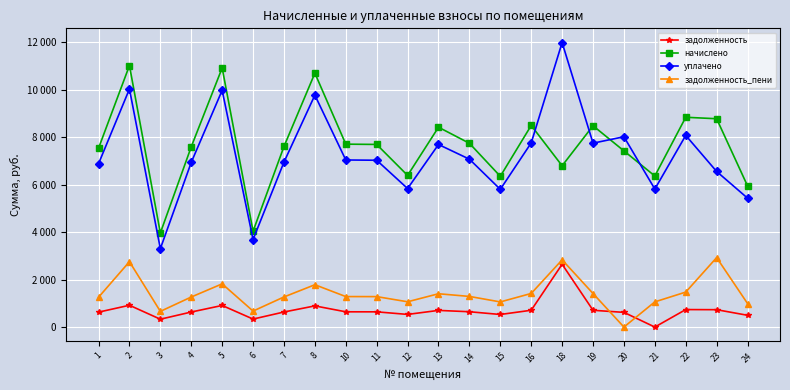

True or false: задолженность_пени has more than 2 interior local peaks.

True